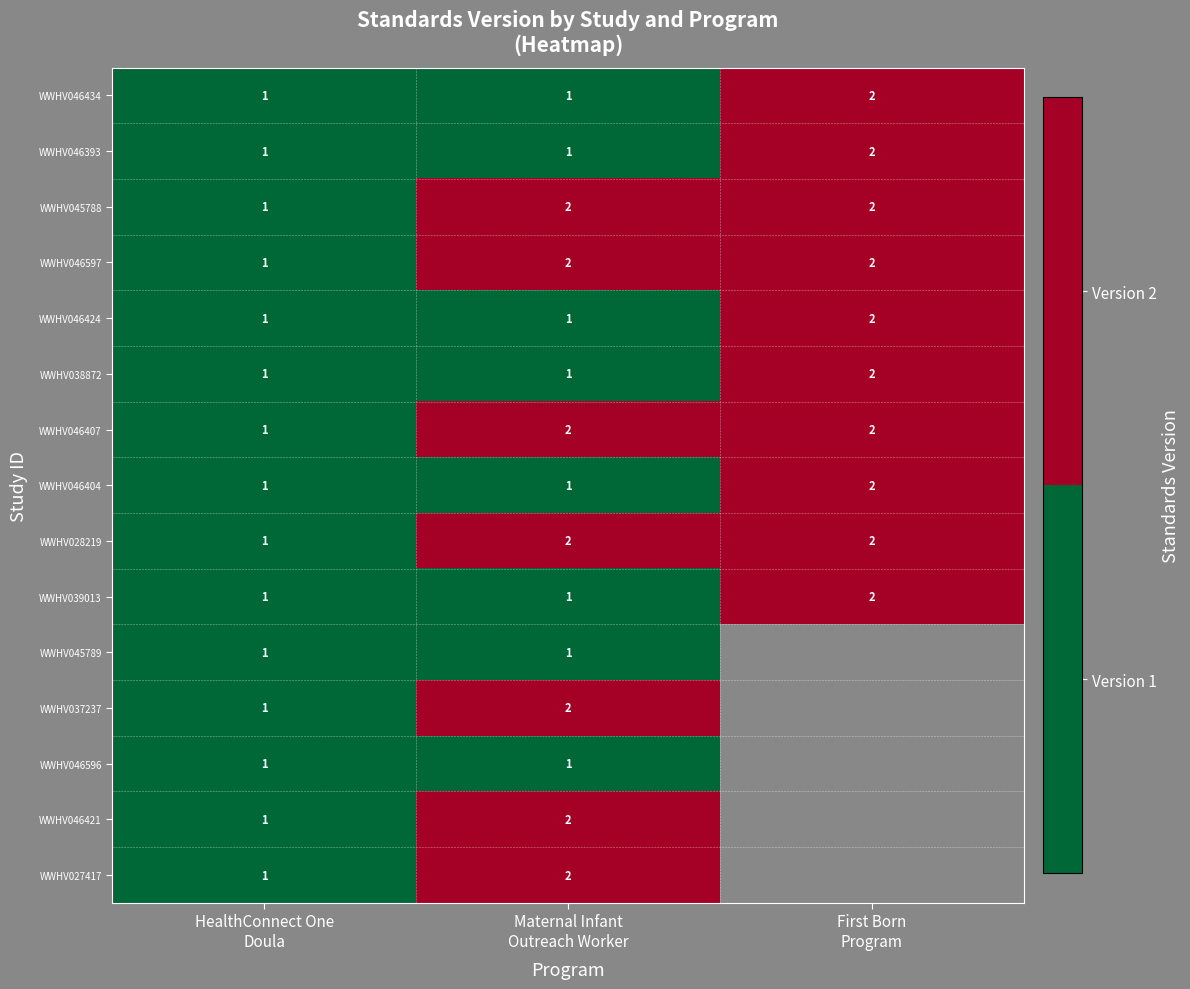

What is the sum of all WWHV045788 values?

5